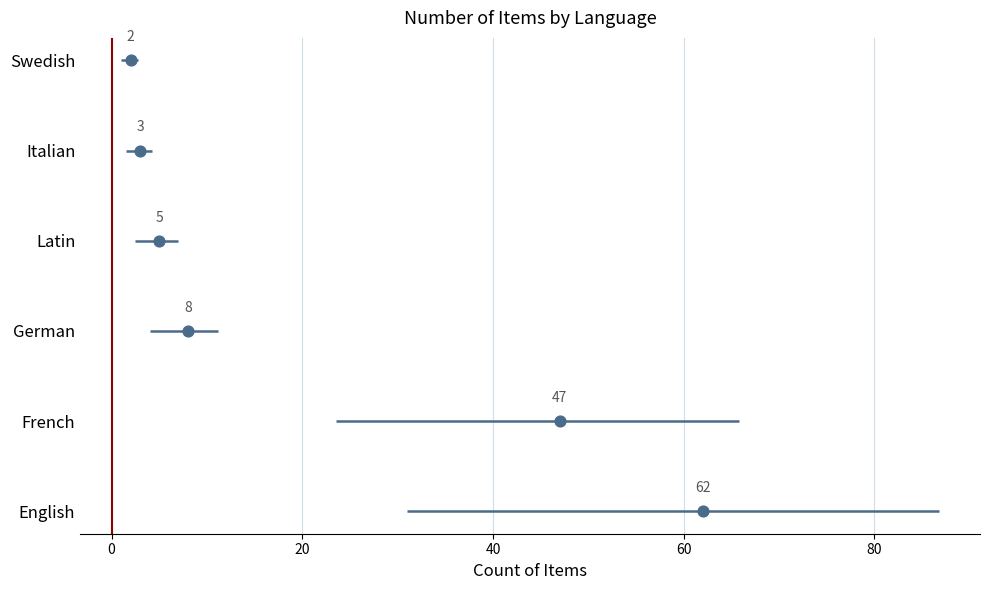

Which series reaches the maximum Y coordinate?

Swedish